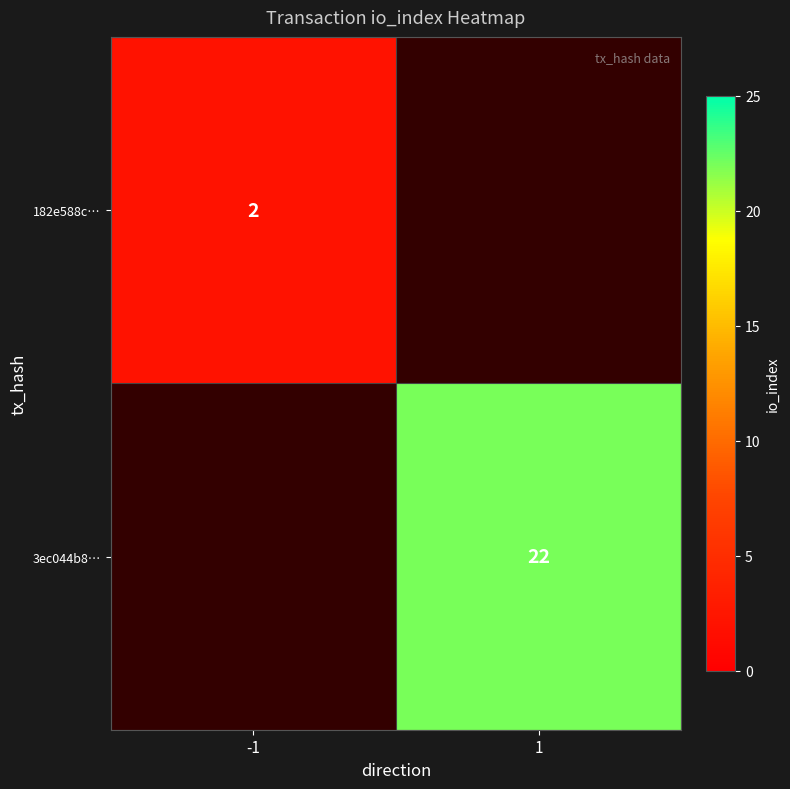

At how many categories does at least one series exceed 19?

1